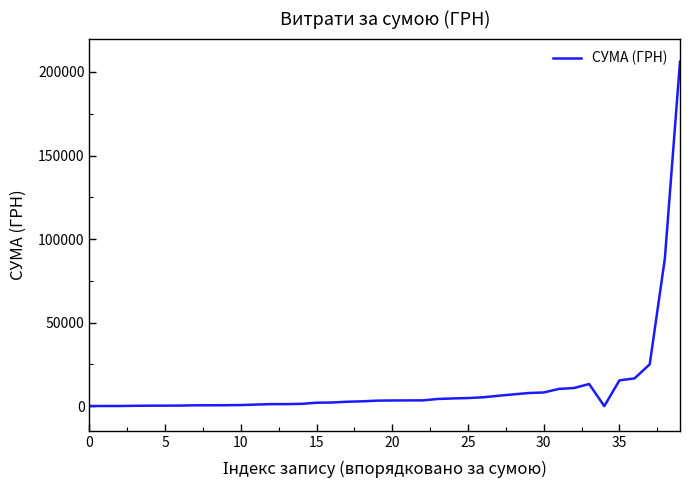

How many lines are shown in the chart?

1